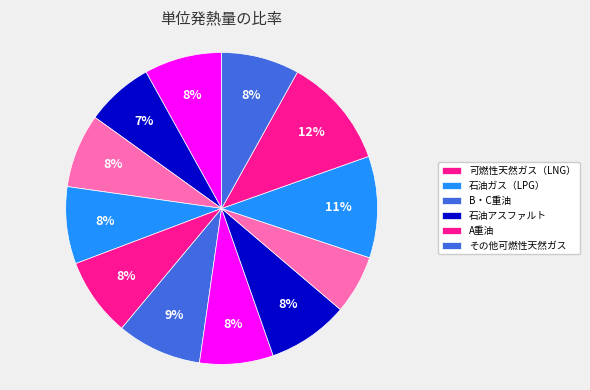

Is there any slice that represents more than half of the pie?

No